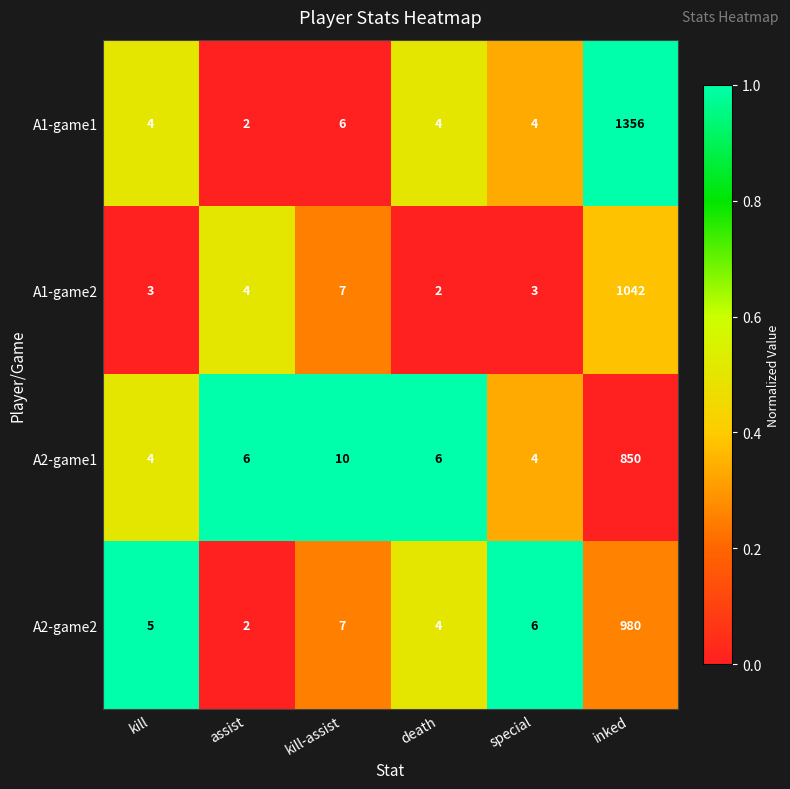

What is the difference between the maximum and second lowest values in the A1-game1 series?

1352